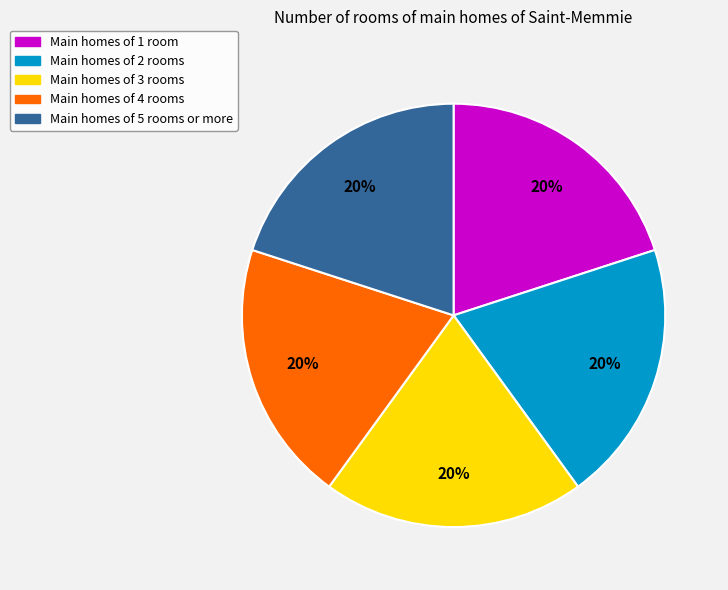

Is there a majority slice in this chart?

No